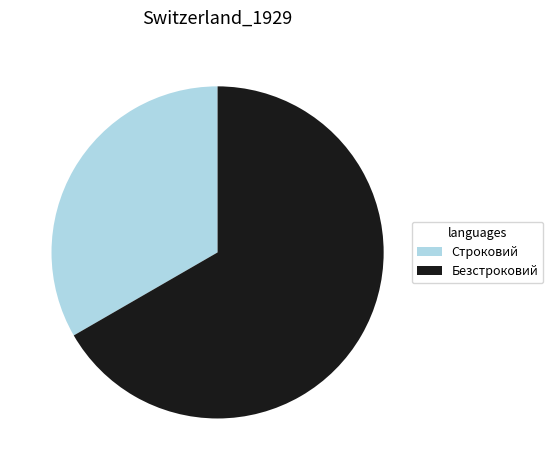

Which category has the smallest portion of the pie?

Строковий